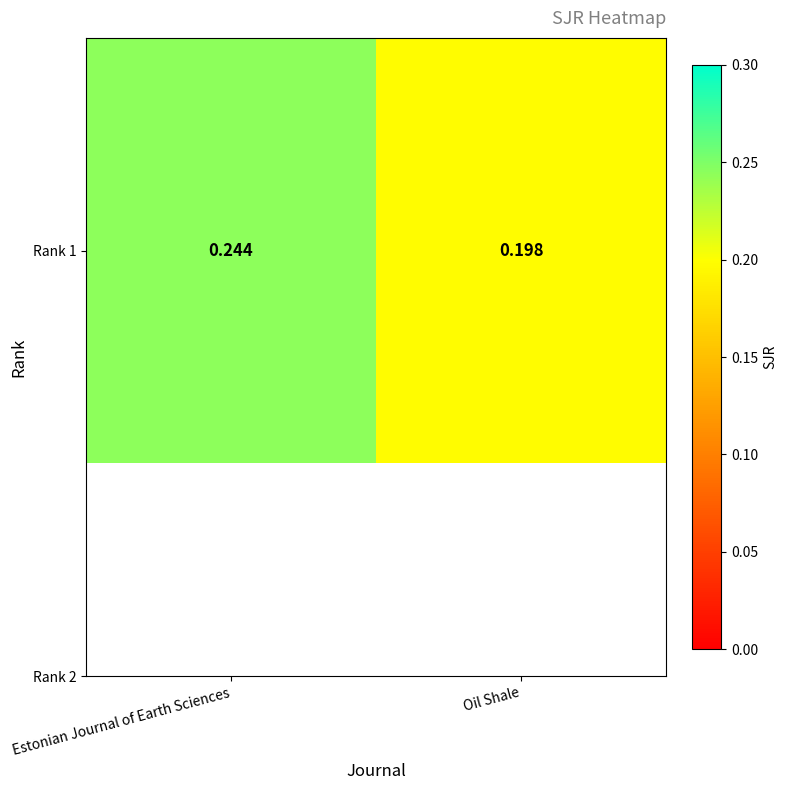

How many values are between 0 and 1?

2